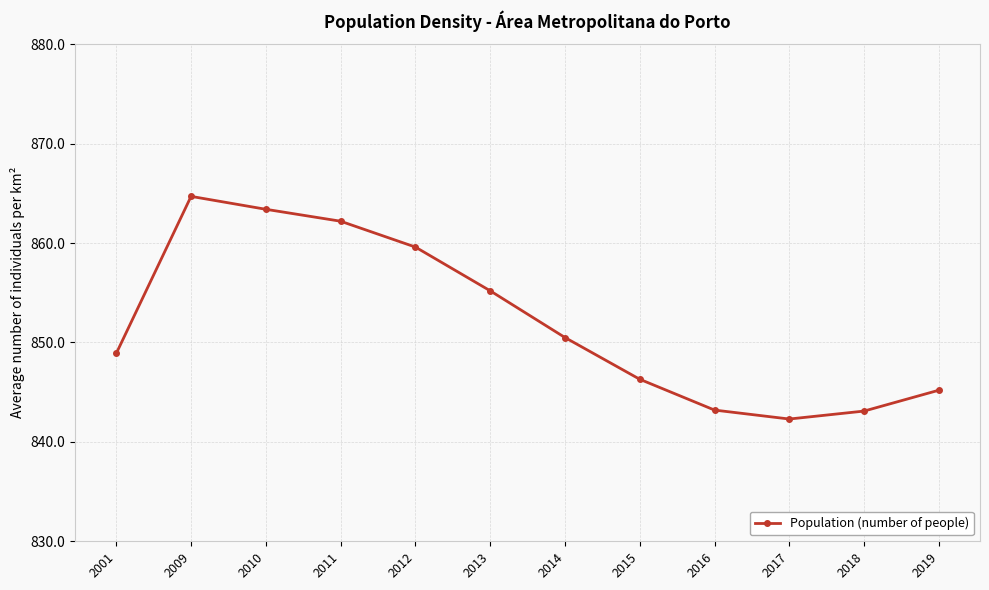

True or false: the data shows 457.3 at 2009.

False